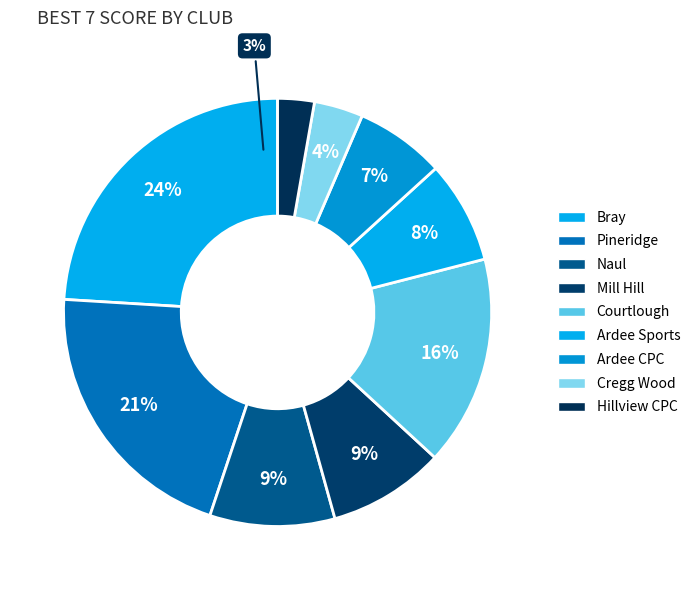

Is it true that 9 is 3% of the pie?

True